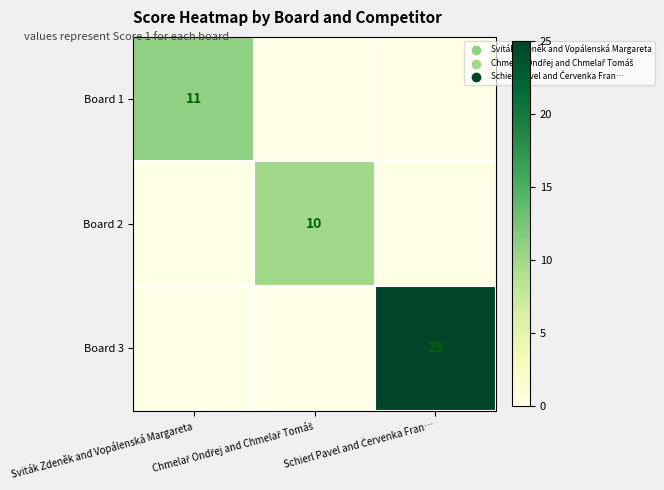

The Board 3 series shows 0 at Chmelař Ondřej and Chmelař Tomáš. True or false?

True